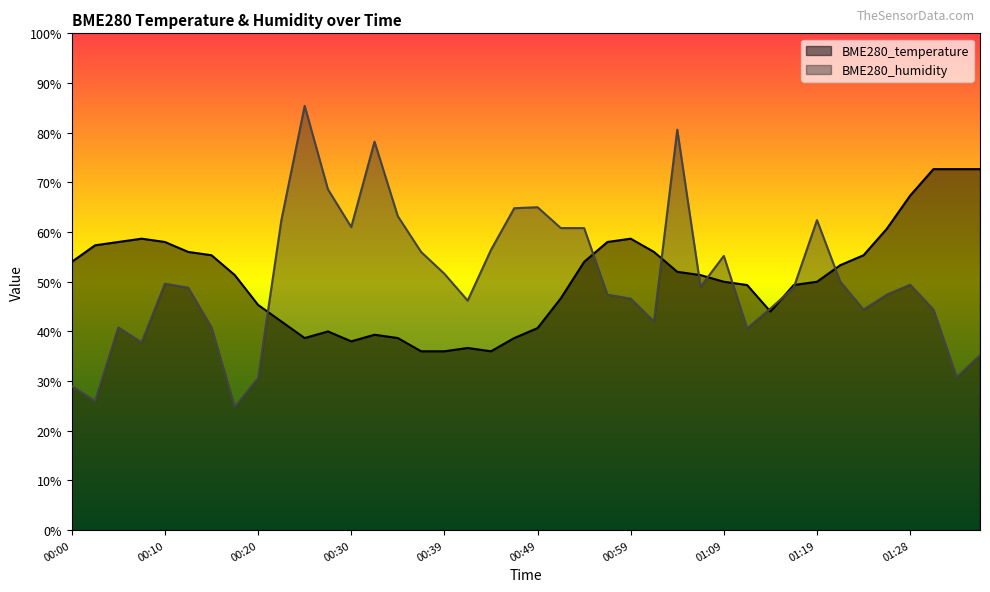

Reading left to right, transcribe all the data shown in this chart.

BME280_temperature: 54.0	57.3	58.0	58.7	58.0	56.0	55.3	51.3	45.3	42.0	38.7	40.0	38.0	39.3	38.7	36.0	36.0	36.7	36.0	38.7	40.7	46.7	54.0	58.0	58.7	56.0	52.0	51.3	50.0	49.3	44.0	49.3	50.0	53.3	55.3	60.7	67.3	72.7	72.7	72.7
BME280_humidity: 29.0	26.0	40.8	37.8	49.6	48.8	40.8	24.8	30.6	62.4	85.4	68.6	61.0	78.2	63.2	56.0	51.6	46.2	56.4	64.8	65.0	60.8	60.8	47.4	46.6	42.0	80.6	49.0	55.2	40.6	44.6	48.8	62.4	50.0	44.4	47.4	49.4	44.4	30.8	35.2